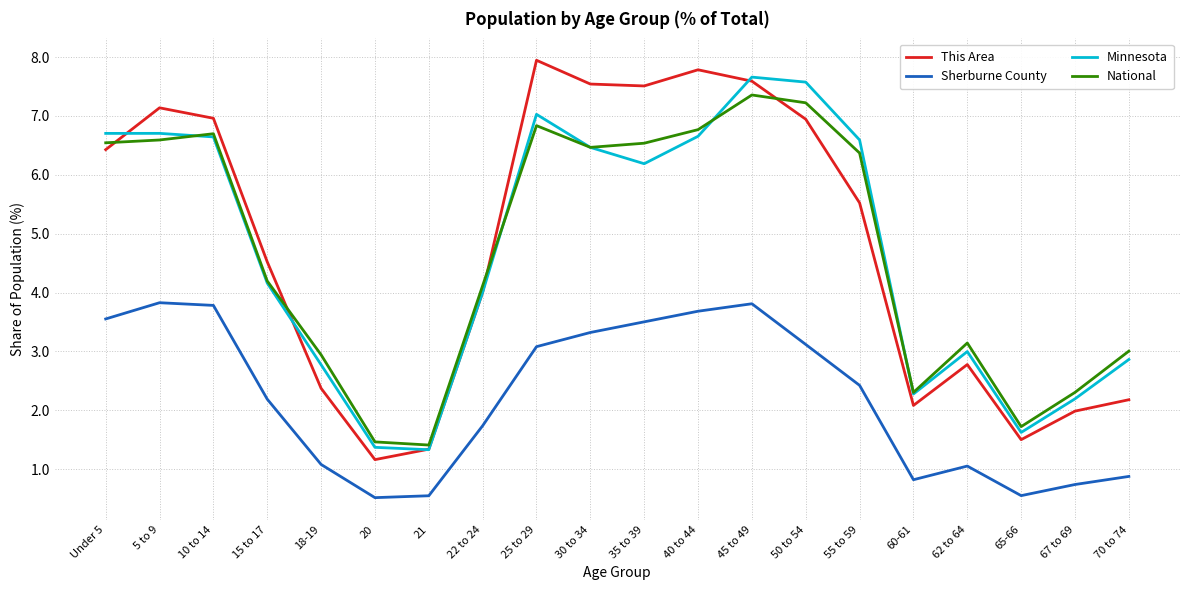

What is the minimum value shown in the chart?

0.5